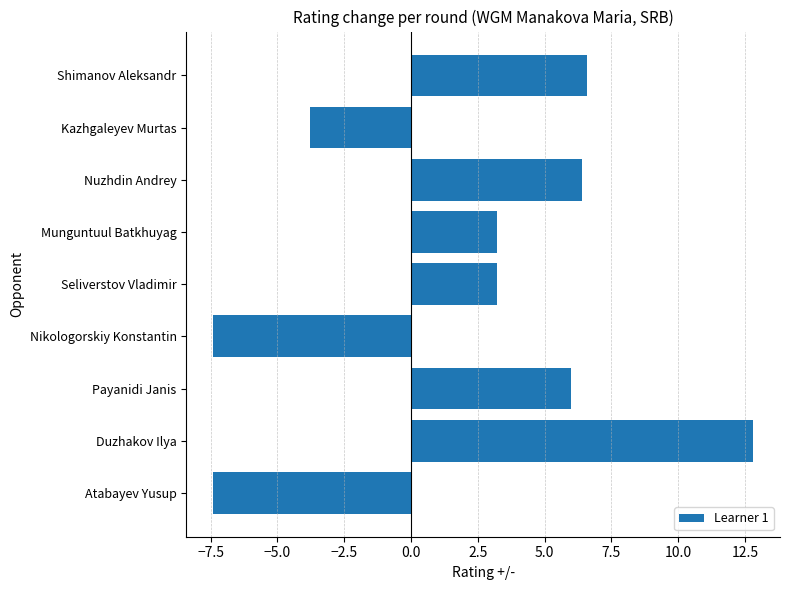

Which label corresponds to the largest value in the chart?

Duzhakov Ilya